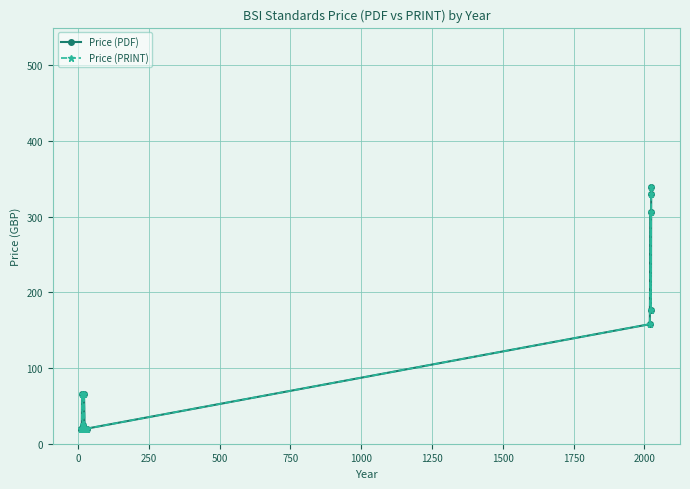

Rank the series by their maximum value, from lowest to highest.

Price (PDF), Price (PRINT)